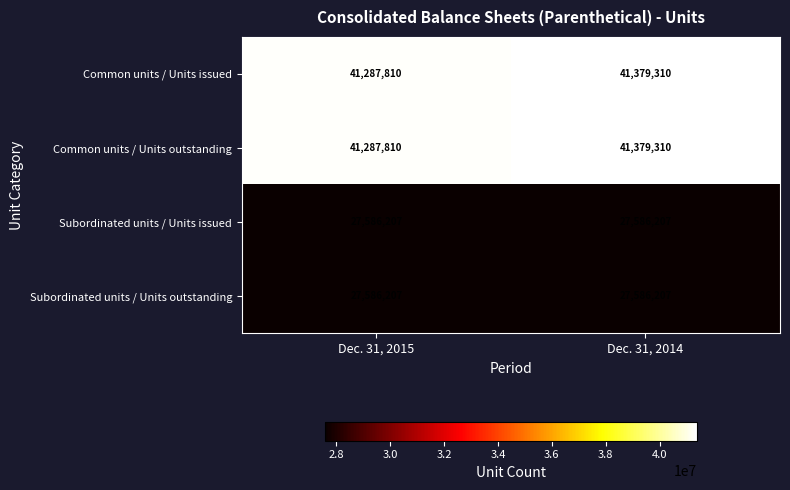

Reading left to right, list all the values displayed in this chart.

Common units / Units issued: Dec. 31, 2015=41287810	Dec. 31, 2014=41379310
Common units / Units outstanding: Dec. 31, 2015=41287810	Dec. 31, 2014=41379310
Subordinated units / Units issued: Dec. 31, 2015=27586207	Dec. 31, 2014=27586207
Subordinated units / Units outstanding: Dec. 31, 2015=27586207	Dec. 31, 2014=27586207